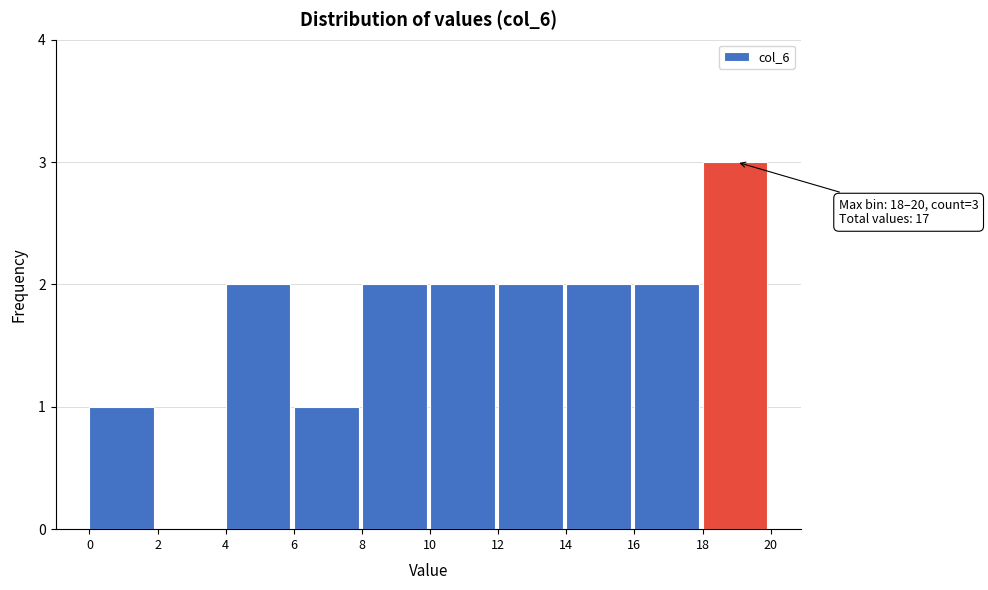

Which range on the x-axis has the tallest bar?

18 to 20